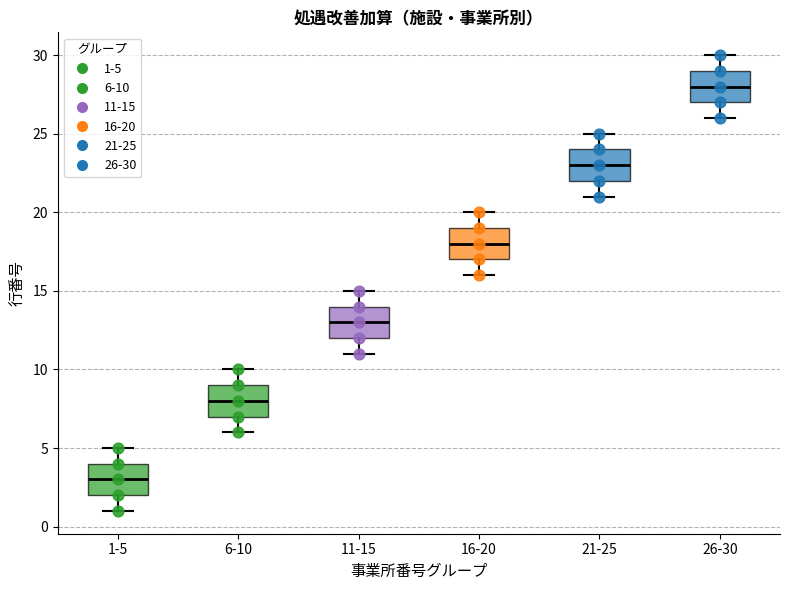

Where is the upper edge of the box for 6-10 on the y-axis? The values are not printed on the chart, so give them approximately, as read against the axis.

9